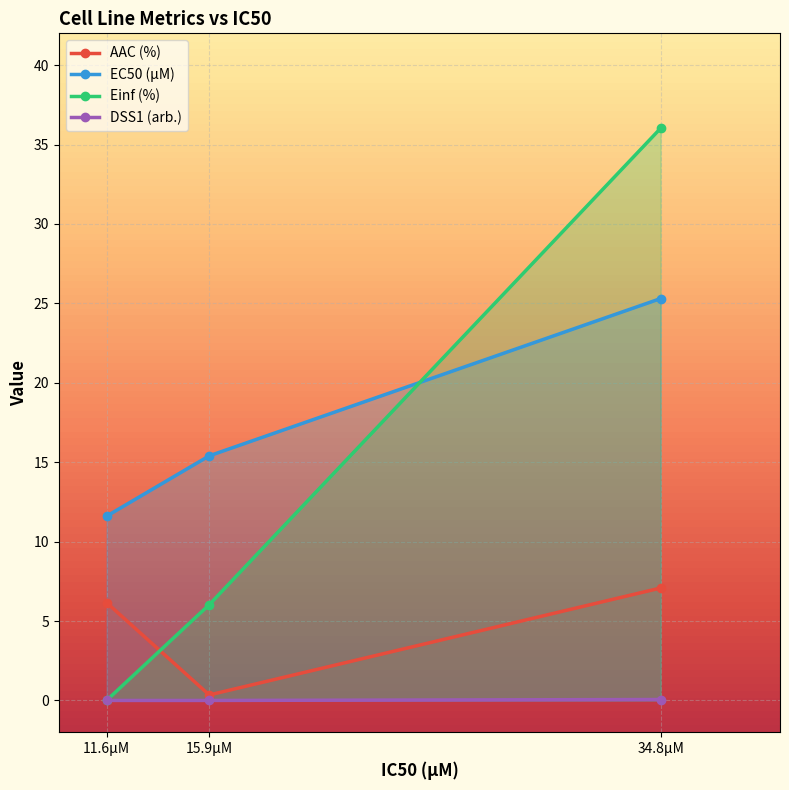

How many lines are shown in the chart?

4